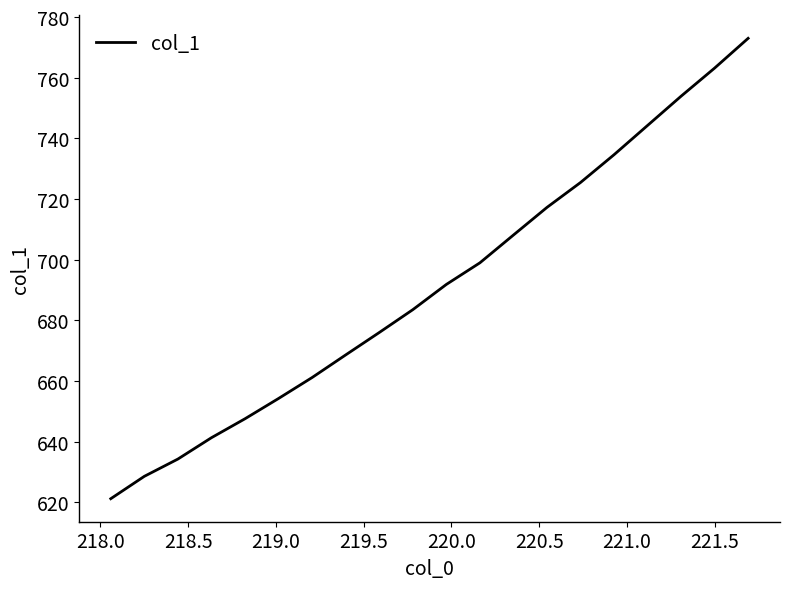

What is the greatest value displayed?

773.0